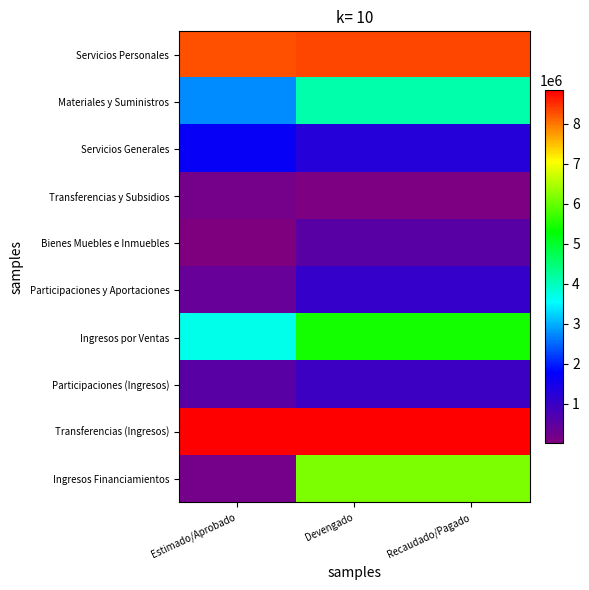

Between Devengado and Estimado/Aprobado, which is larger?

Devengado